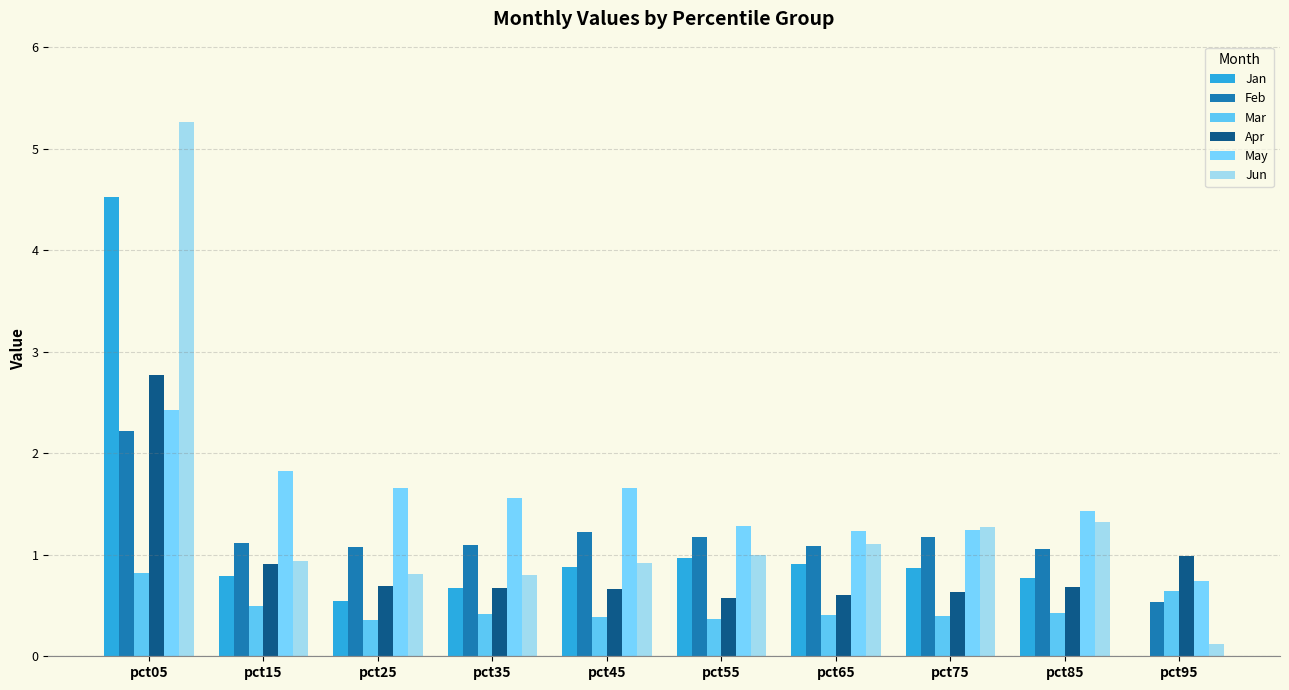

Is it true that Jan equals 0.7 at pct35?

True